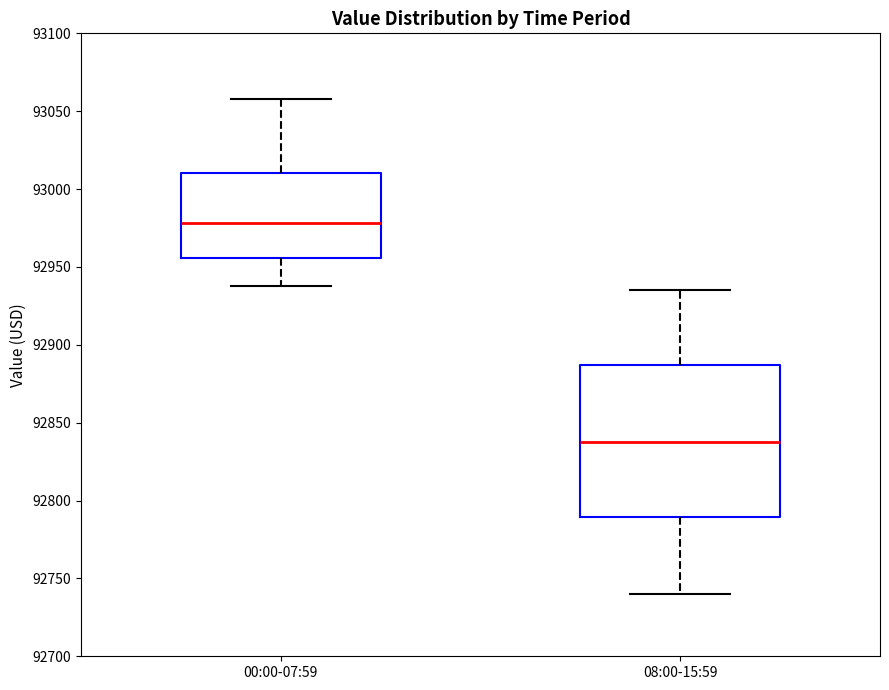

Reading left to right, read every box against the y-axis: the position of its median line, the range the box covers, and the ends of its whiskers. The values are not printed on the chart, so give them approximately, as read against the axis.

00:00-07:59: median 92980, box 92955 to 93010, whiskers 92940 to 93060
08:00-15:59: median 92840, box 92790 to 92885, whiskers 92740 to 92935